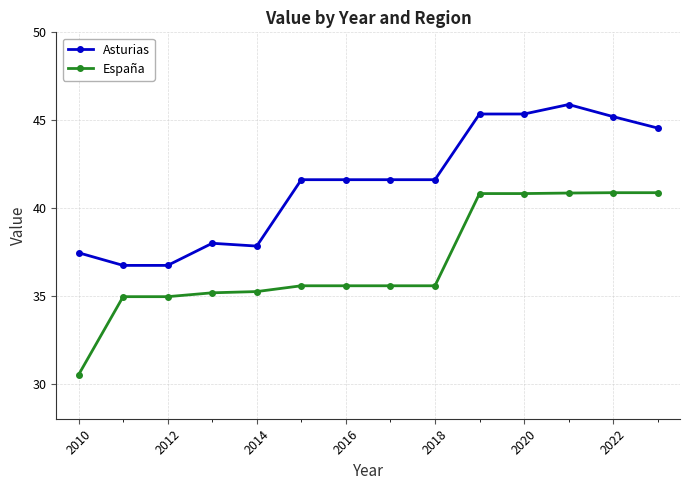

Which series has the widest spread of values?

España